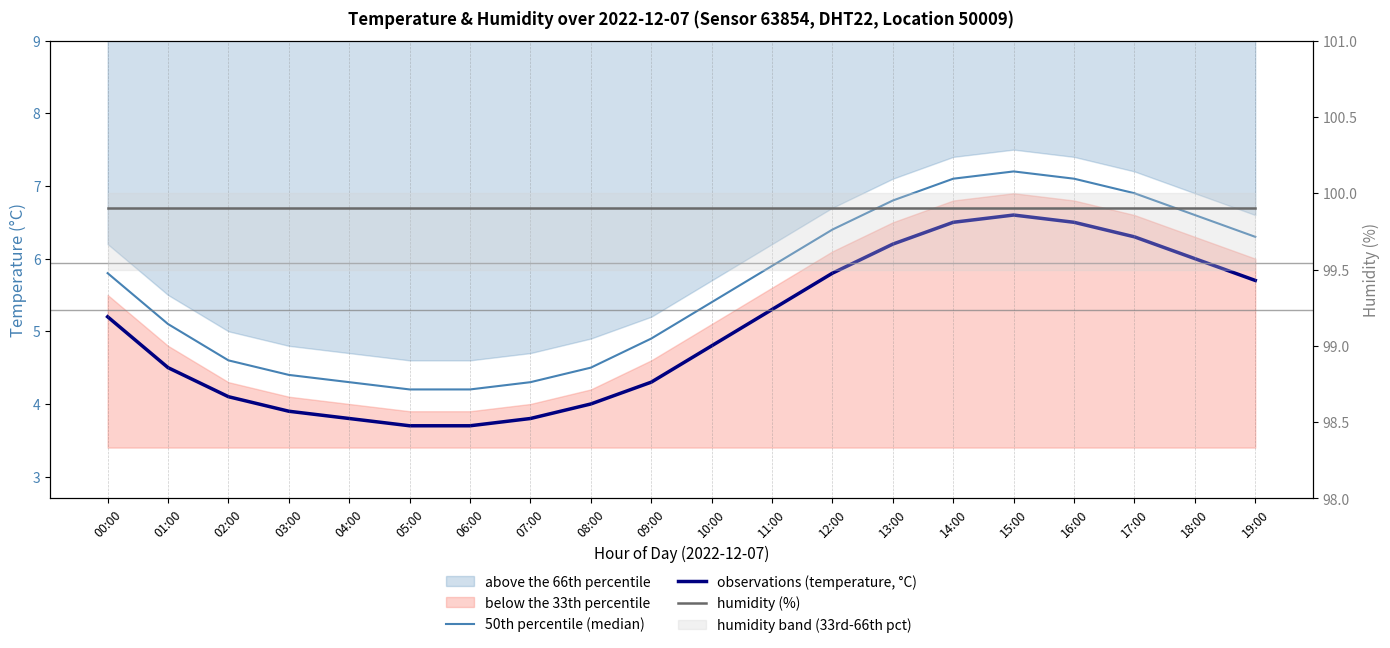

What is the sum of the observations (temperature, °C) values at 12:00 and 17:00?

12.1